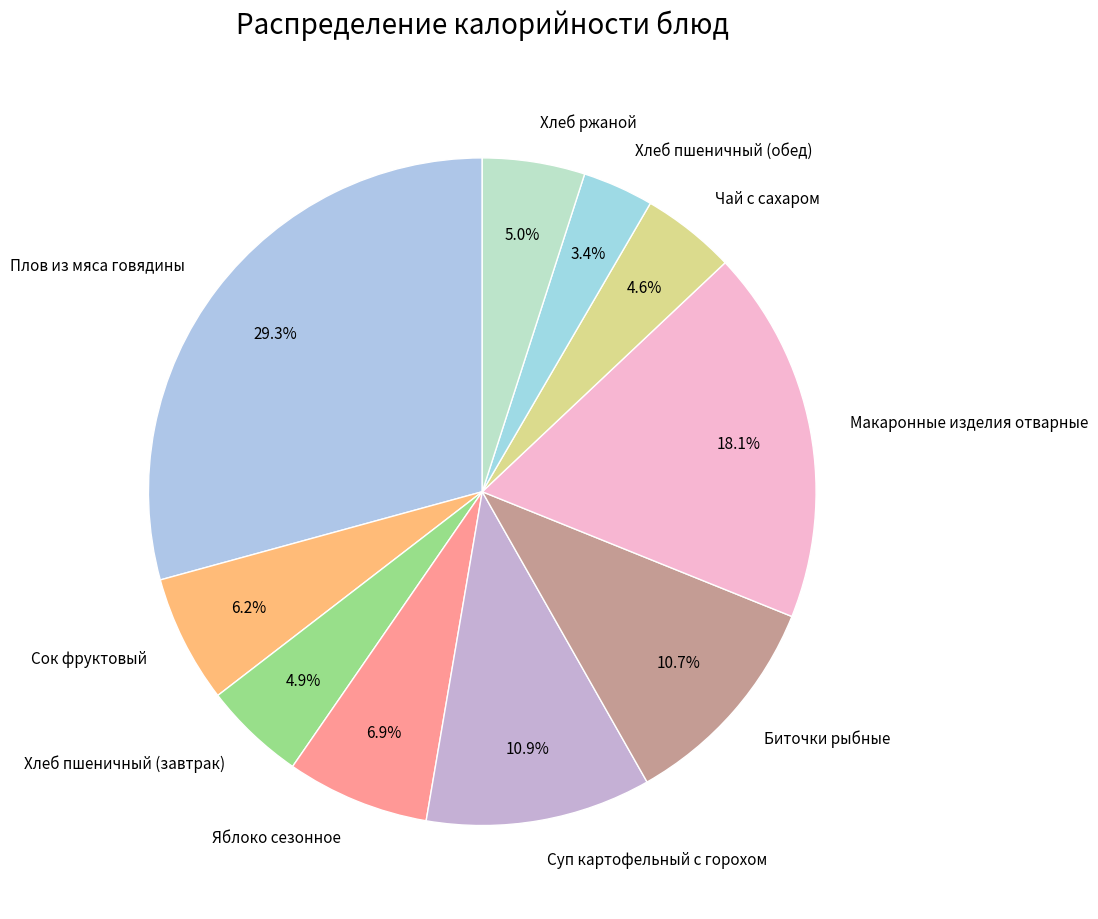

To the nearest percent, what is the average slice percentage?

10%